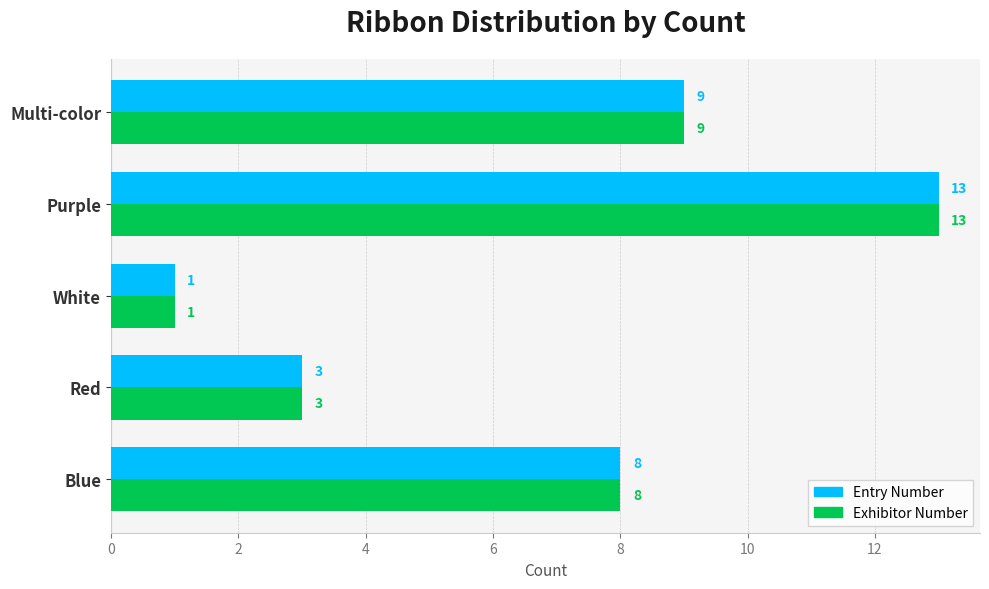

What is the difference between the second highest and minimum values in the Exhibitor Number series?

8